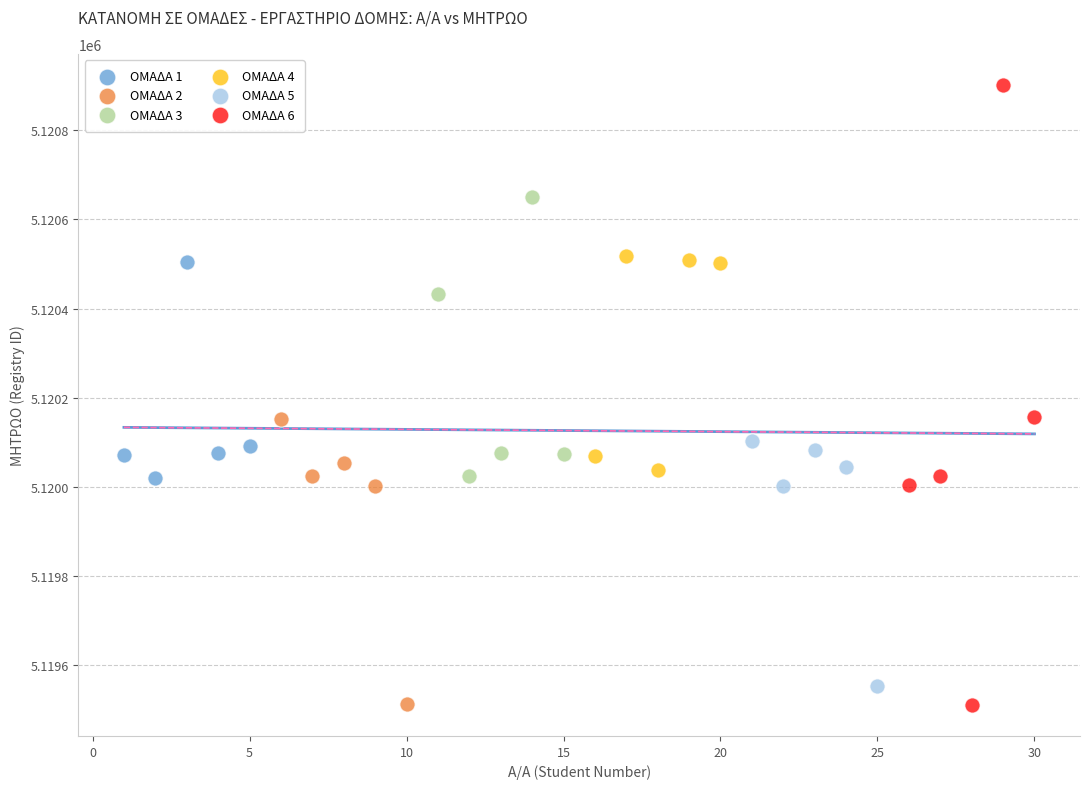

Which series contains the highest Y value?

ΟΜΑΔΑ 6